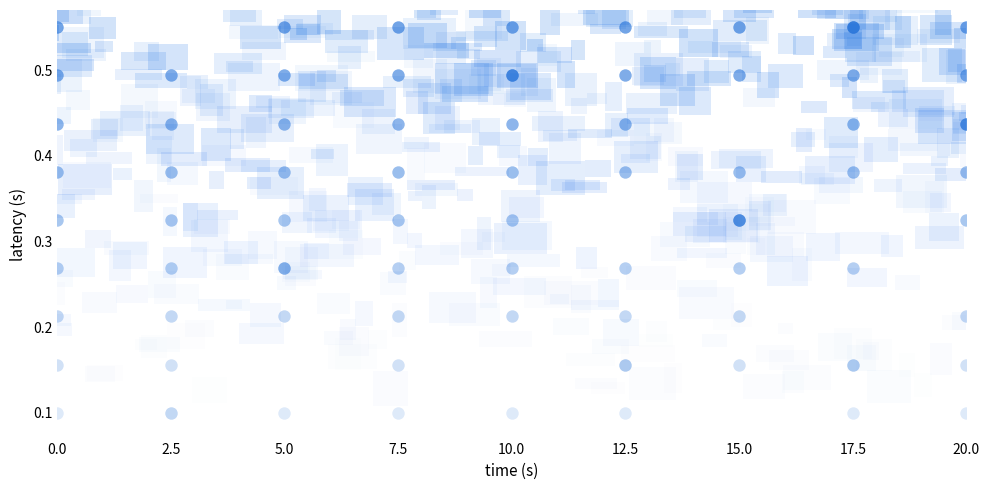

True or false: row_6 has a value of 1 at 15.0.

False